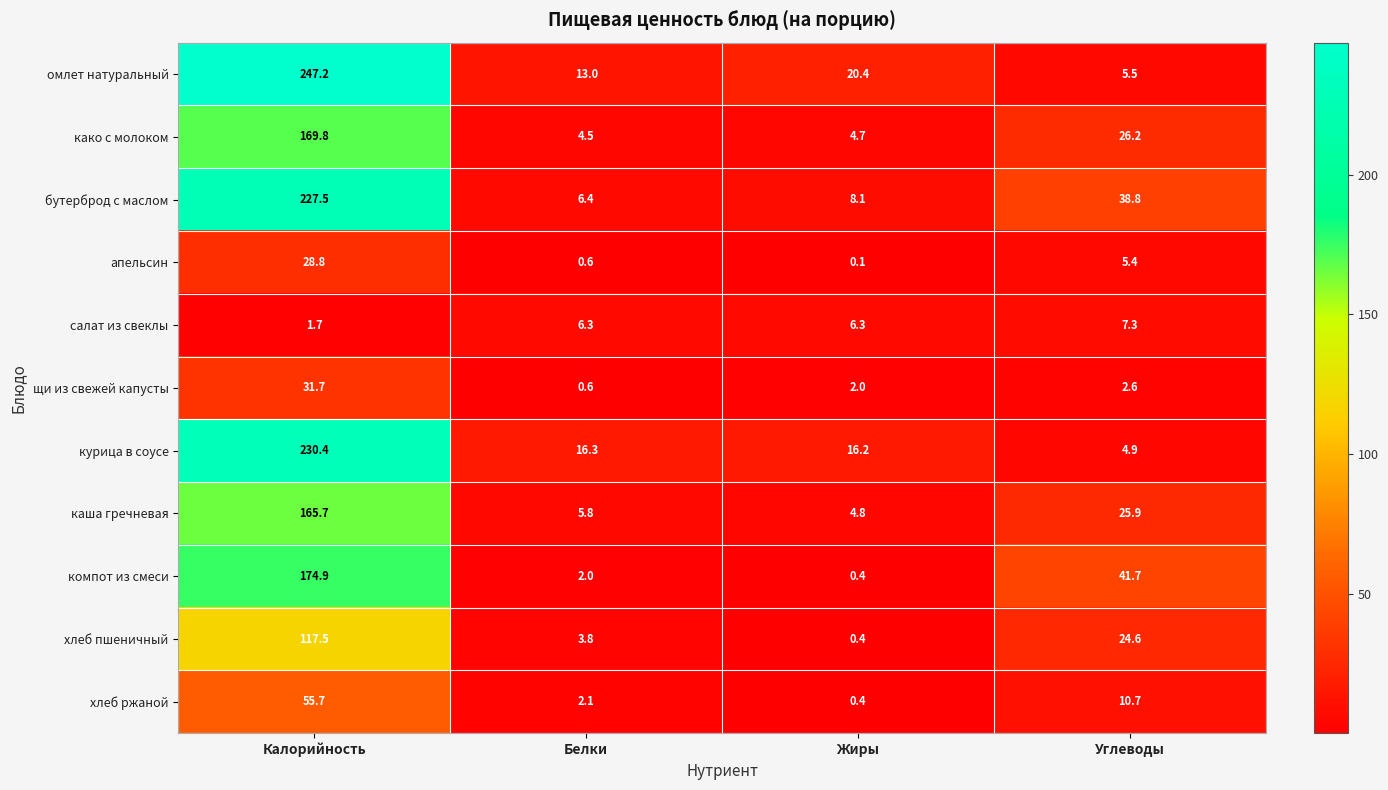

Is it true that каша гречневая equals 5.8 at Белки?

True